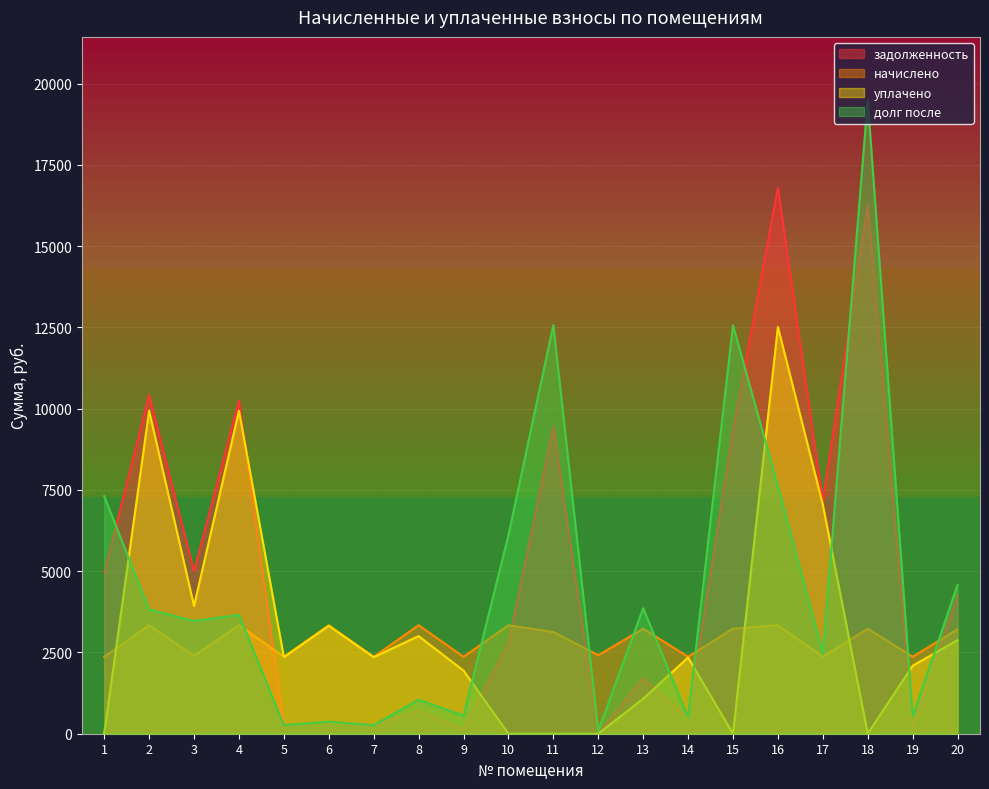

At which label does долг после first exceed 3655?

1